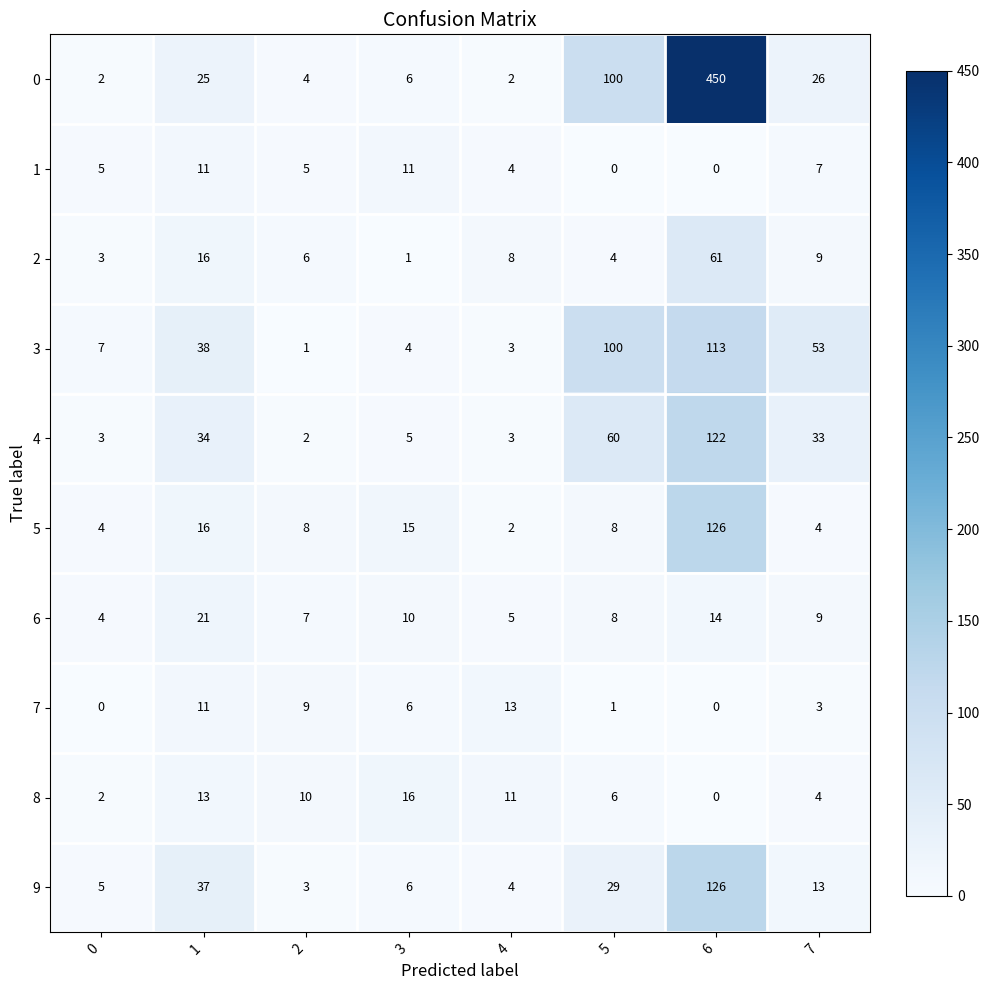

Which label corresponds to the largest value in the chart?

6